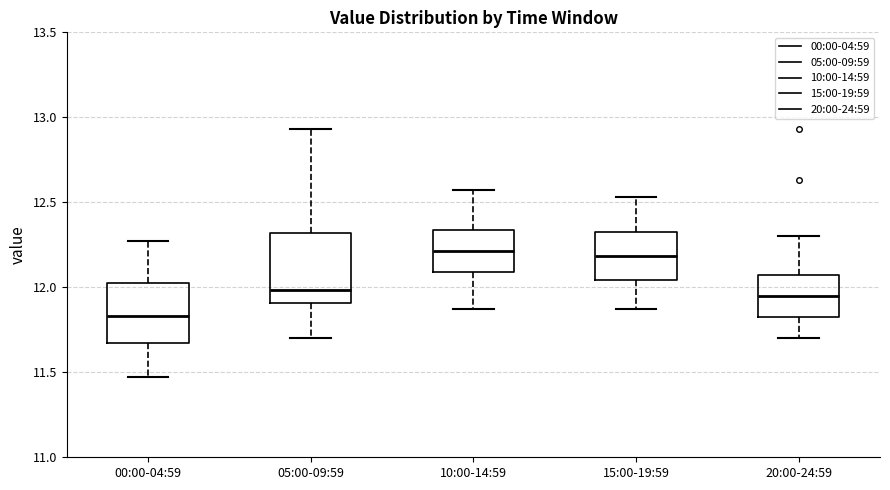

Reading left to right, read every box against the y-axis: the position of its median line, the range the box covers, and the ends of its whiskers. The values are not printed on the chart, so give them approximately, as read against the axis.

00:00-04:59: median 11.85, box 11.65 to 12.05, whiskers 11.45 to 12.25
05:00-09:59: median 12.00, box 11.90 to 12.30, whiskers 11.70 to 12.95
10:00-14:59: median 12.20, box 12.10 to 12.35, whiskers 11.85 to 12.55
15:00-19:59: median 12.20, box 12.05 to 12.35, whiskers 11.85 to 12.55
20:00-24:59: median 11.95, box 11.80 to 12.10, whiskers 11.70 to 12.30